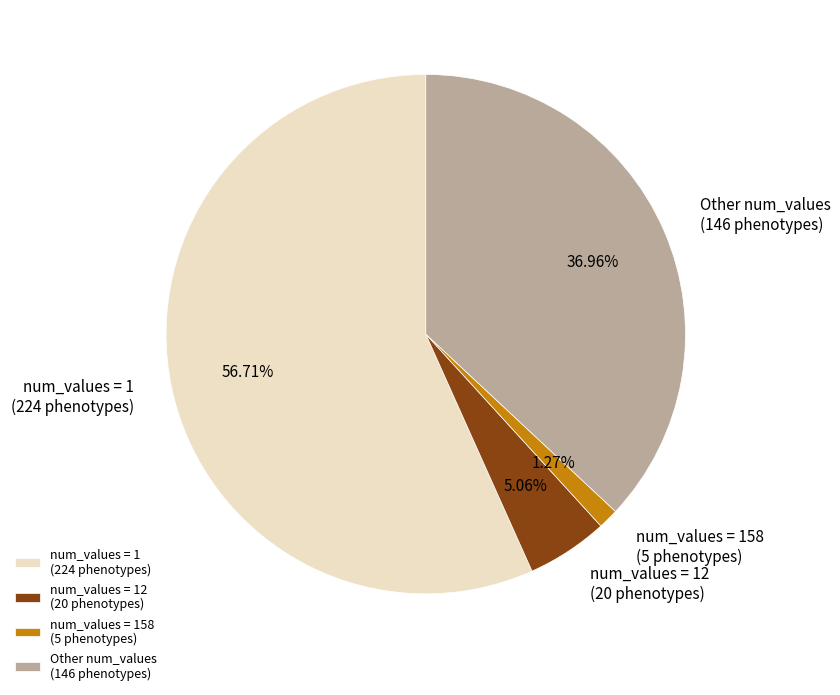

Which has a higher value, num_values = 12 (20 phenotypes) or num_values = 158 (5 phenotypes)?

num_values = 12 (20 phenotypes)